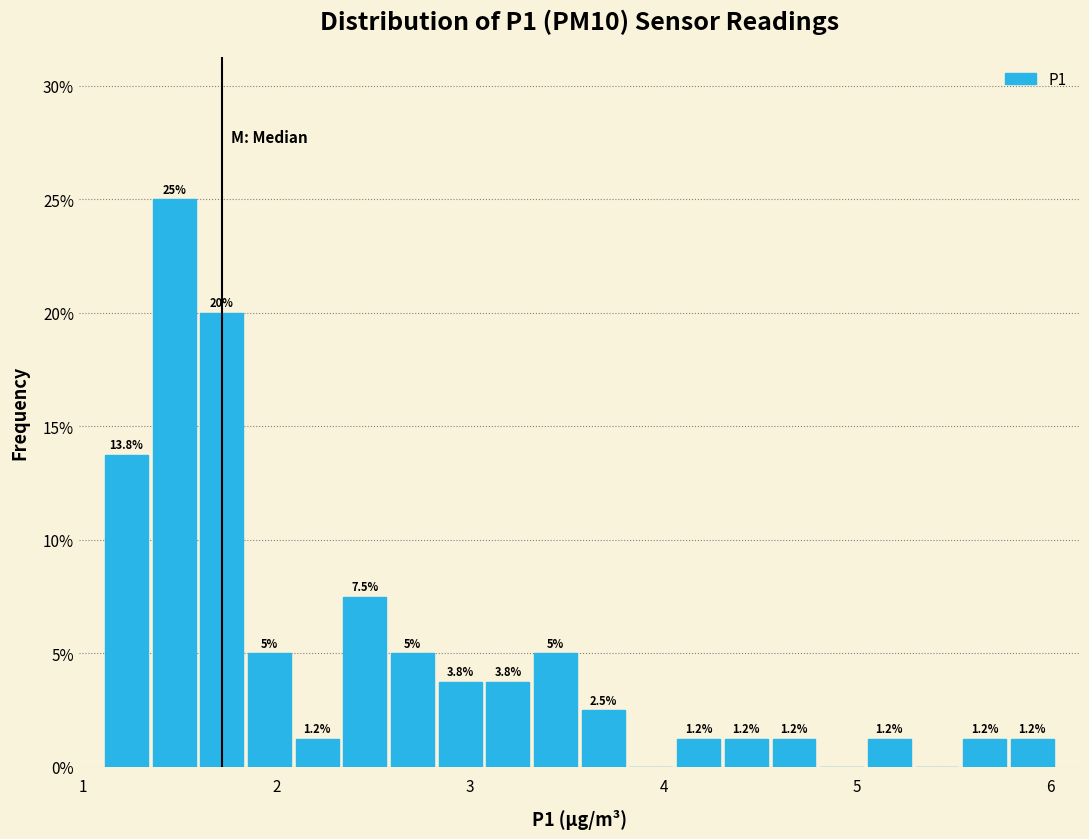

Around what value on the x-axis is the tallest bar? Give the approximate position of its centre, as read against the axis.

1.5